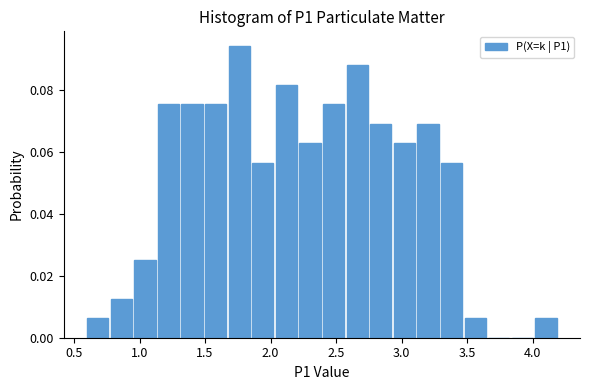

Around what value on the x-axis is the tallest bar? Give the approximate position of its centre, as read against the axis.

1.75